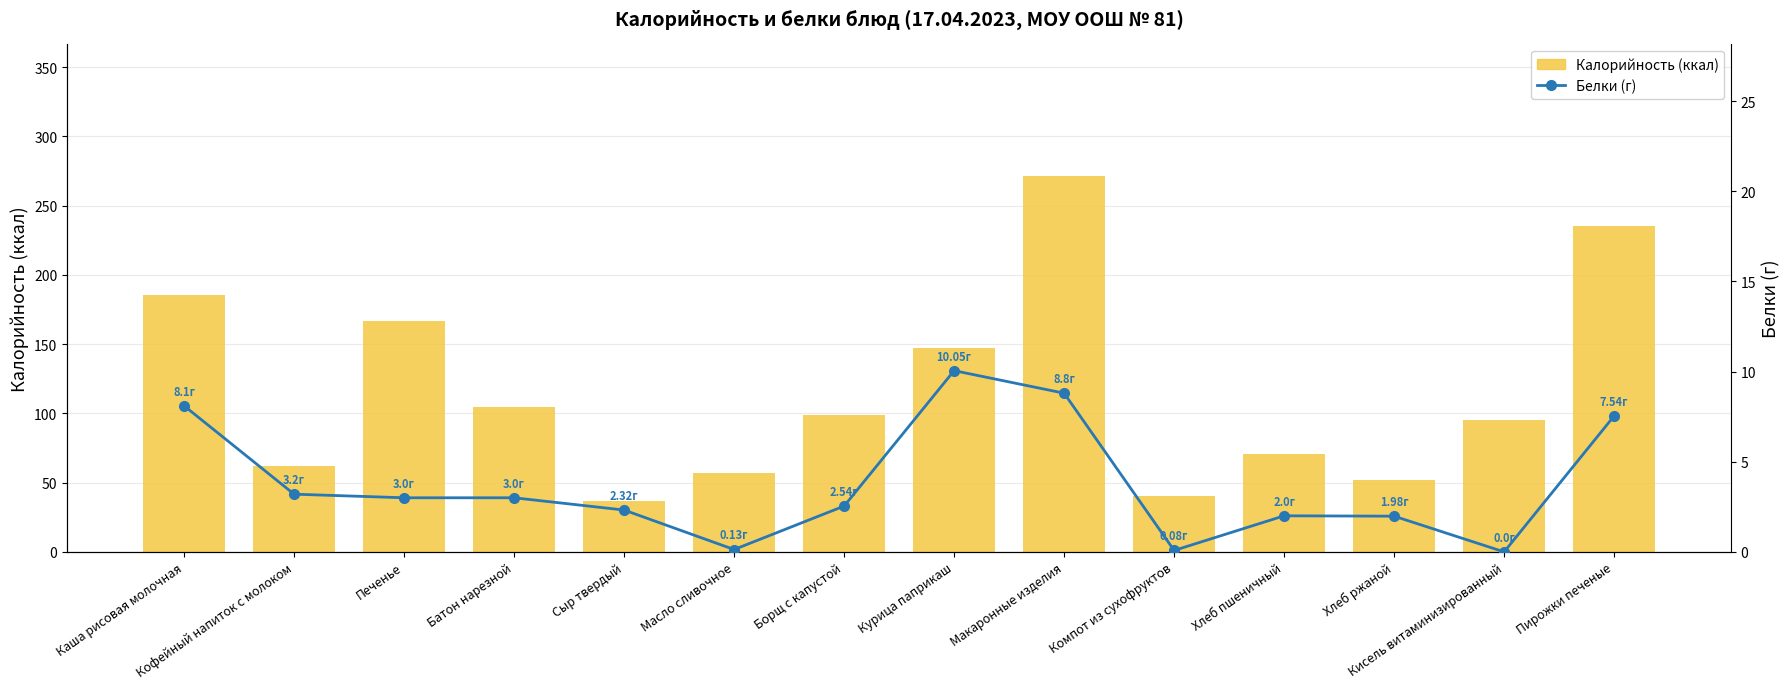

At Курица паприкаш, list the series in order from smallest to largest.

Белки, Калорийность